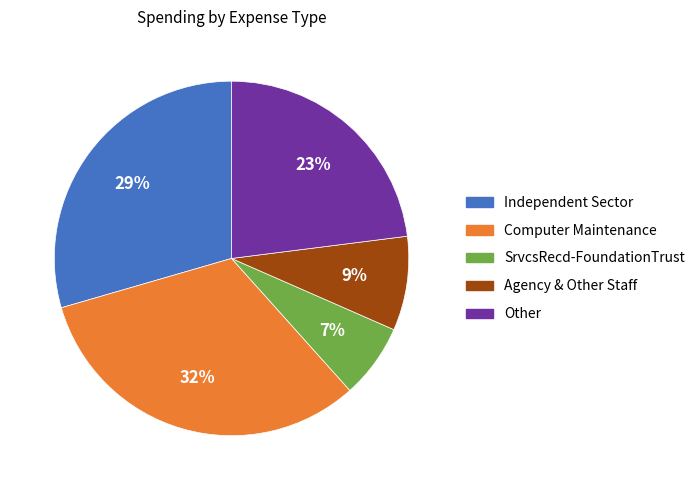

Is there any slice that represents more than half of the pie?

No